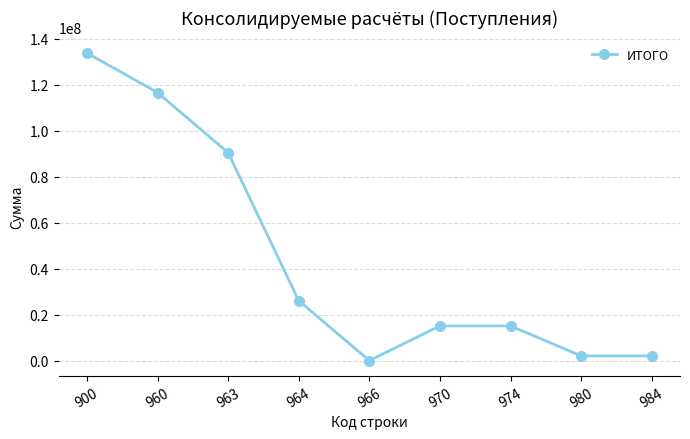

What is the greatest value displayed?

133811633.9